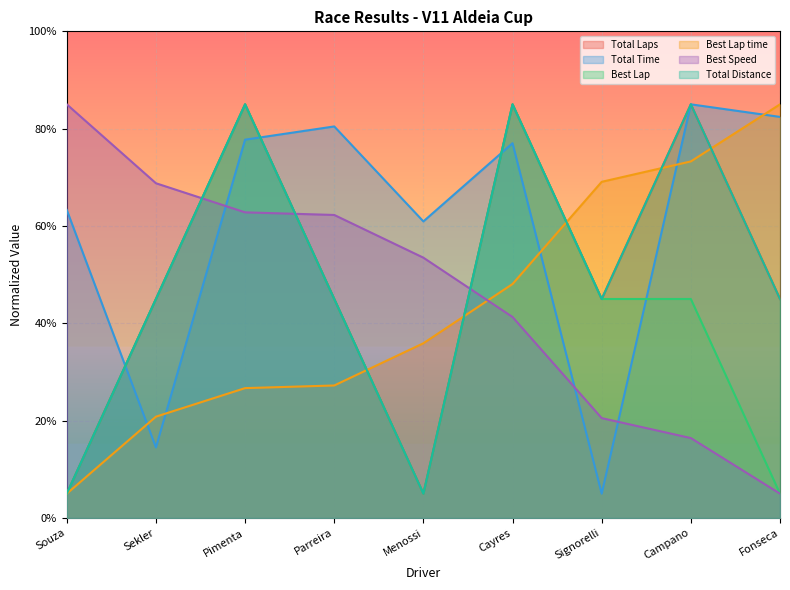

What is the greatest value displayed?

85.0